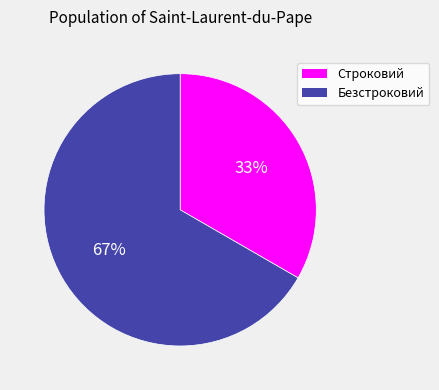

Between Безстроковий and Строковий, which is larger?

Безстроковий